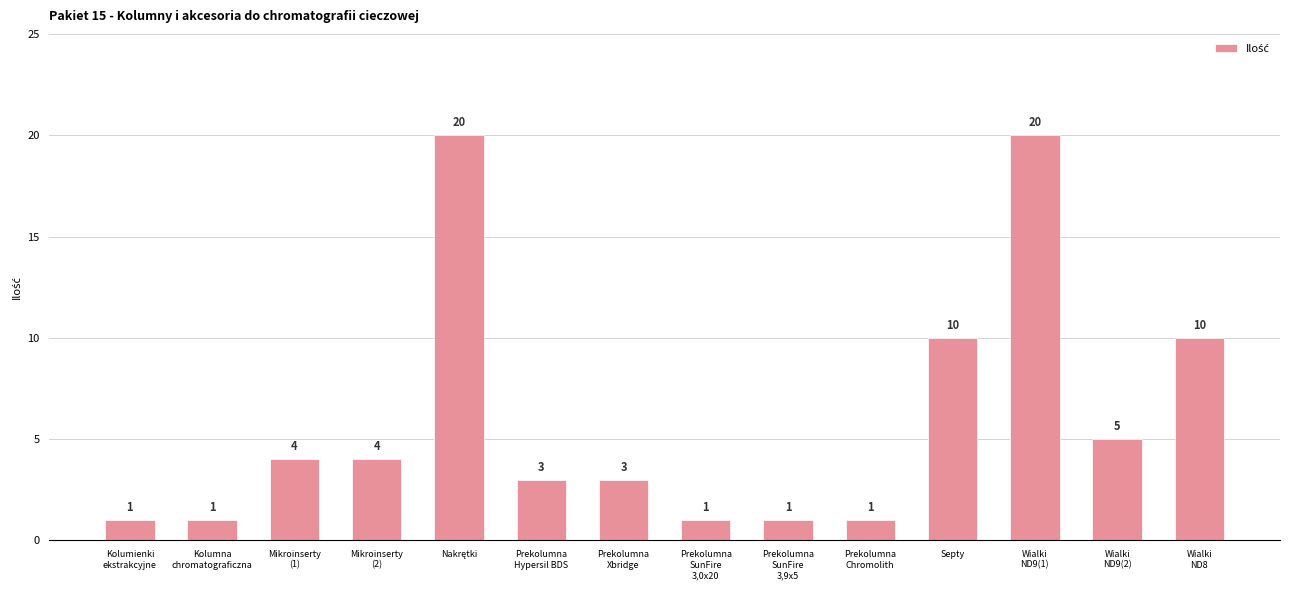

How many bars are there in total?

14